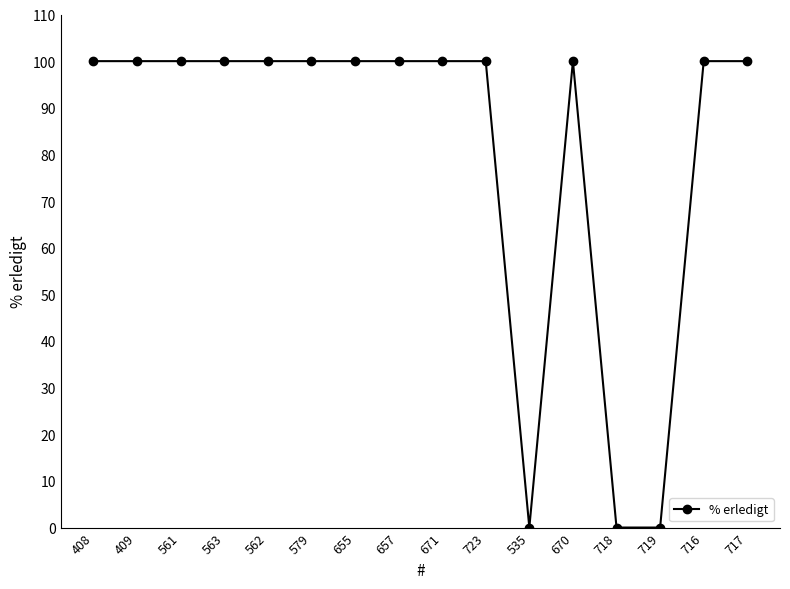

Count the number of data series in this chart.

1